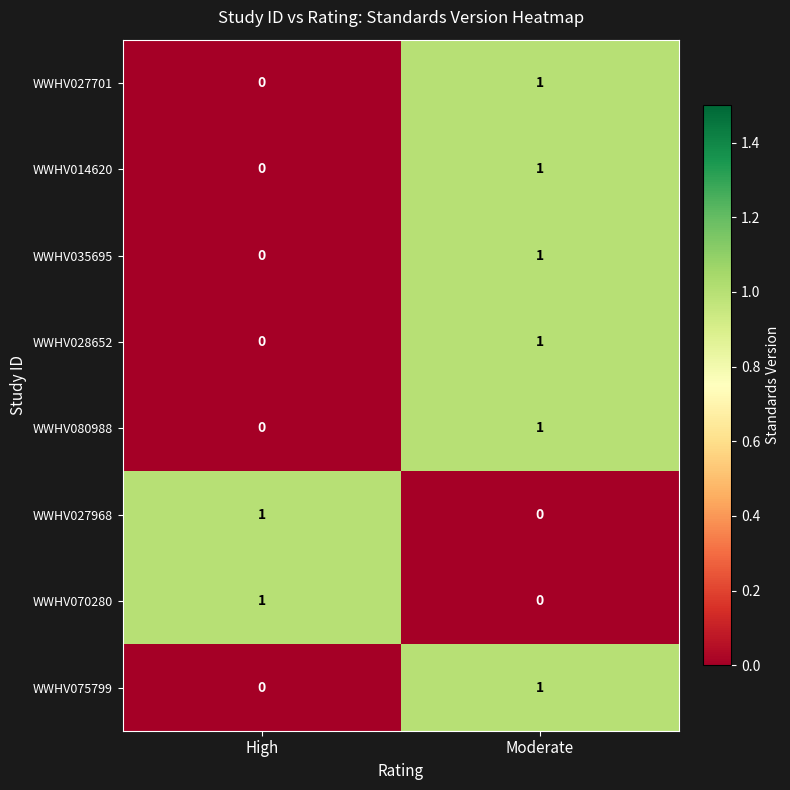

List the labels in order of WWHV027701 value, largest first.

Moderate, High